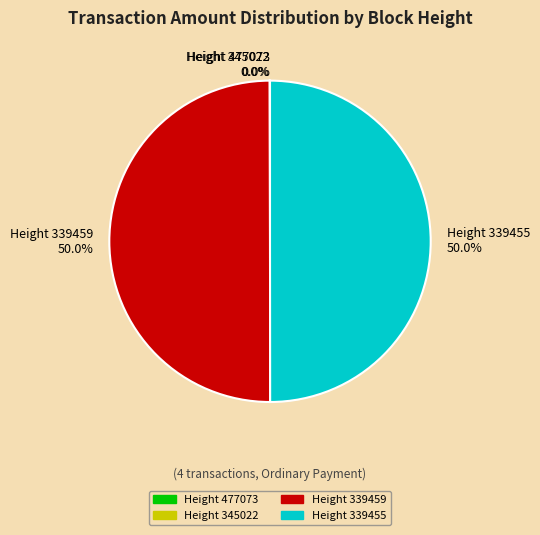

What percentage do Height 339455 and Height 339459 together represent?

100.0%